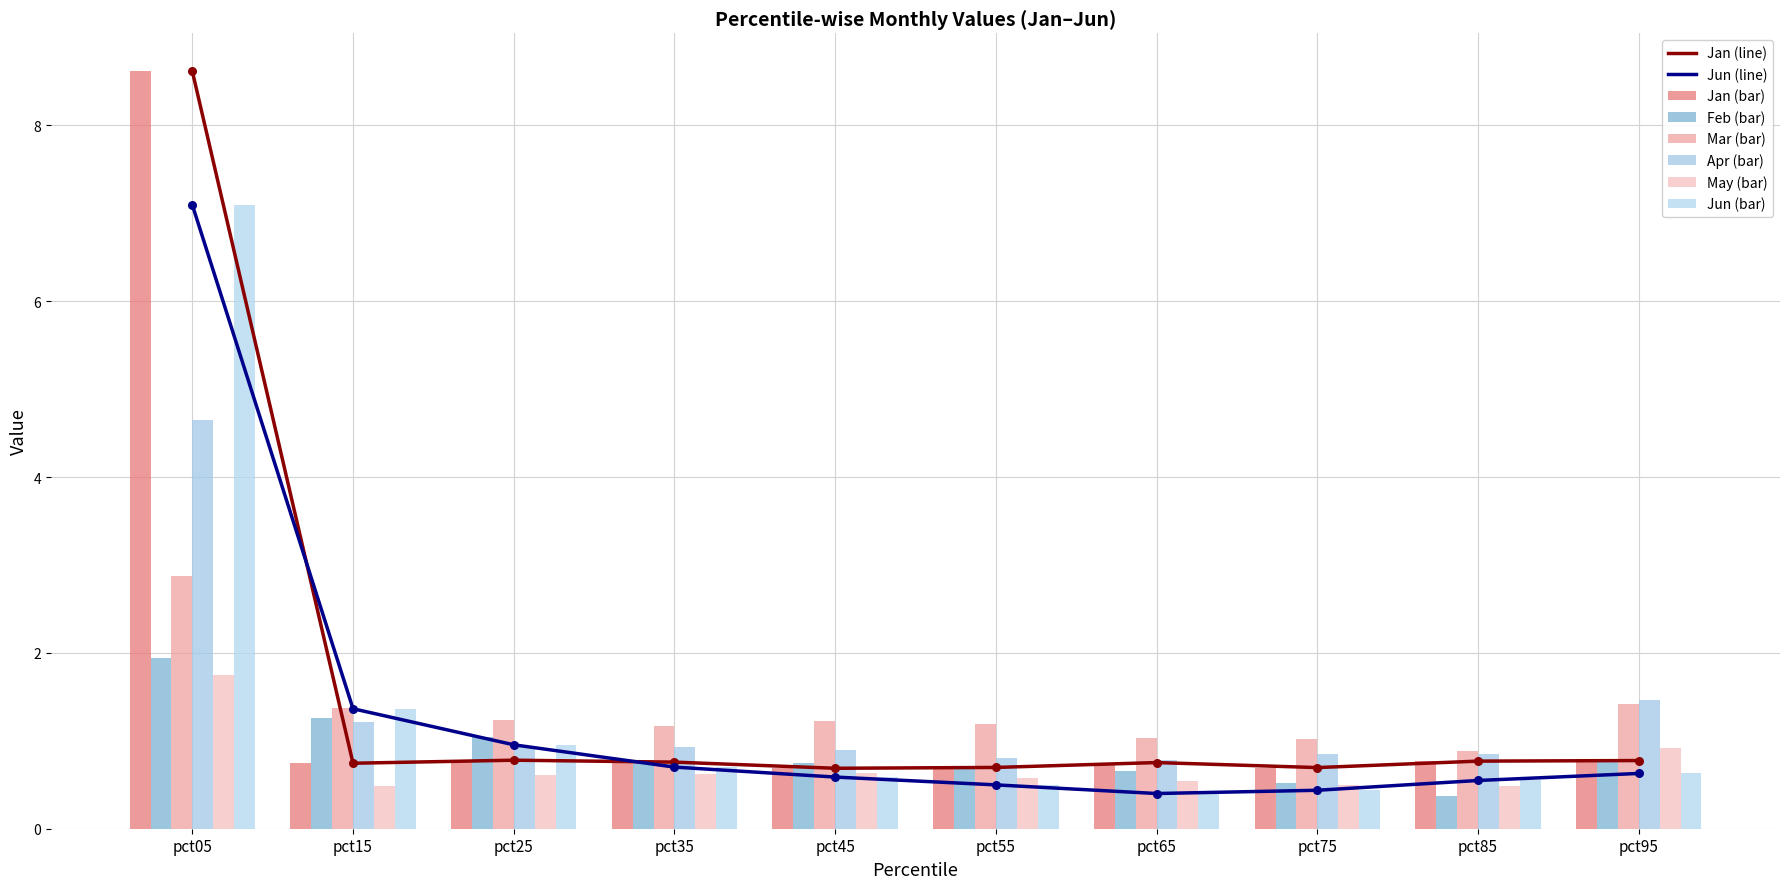

What are all the series names shown in the legend?

Jan, Feb, Mar, Apr, May, Jun